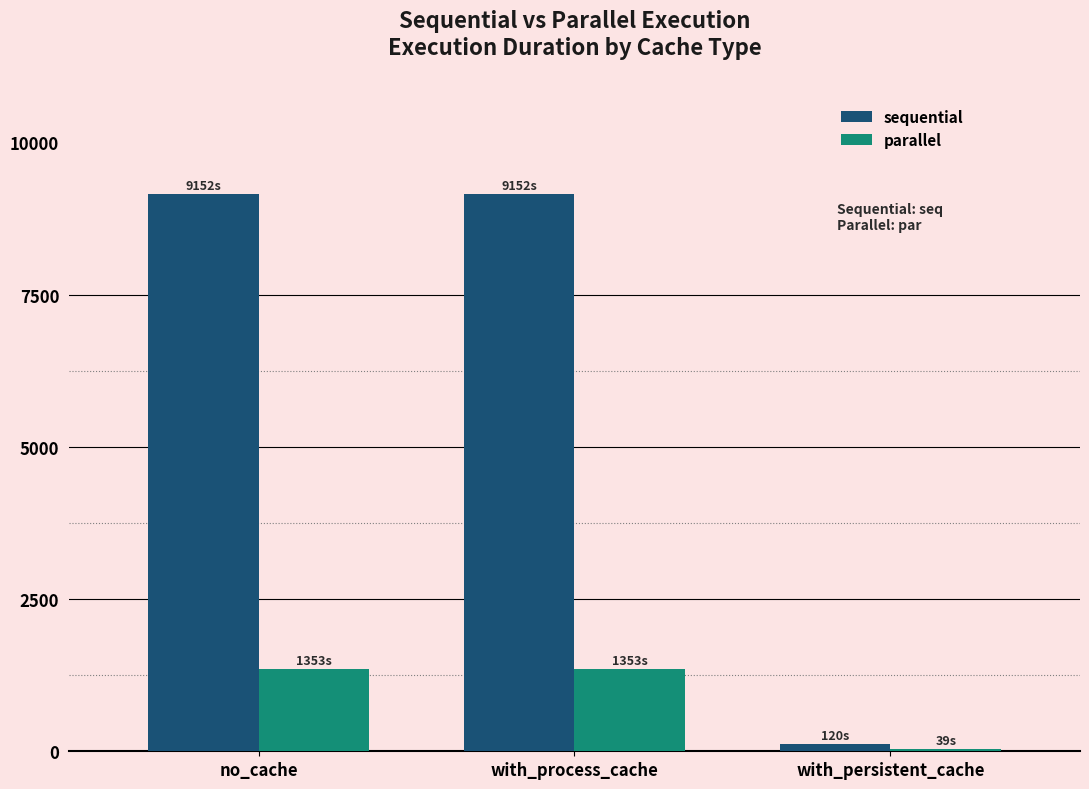

What is the average value of the sequential series?

6141.5